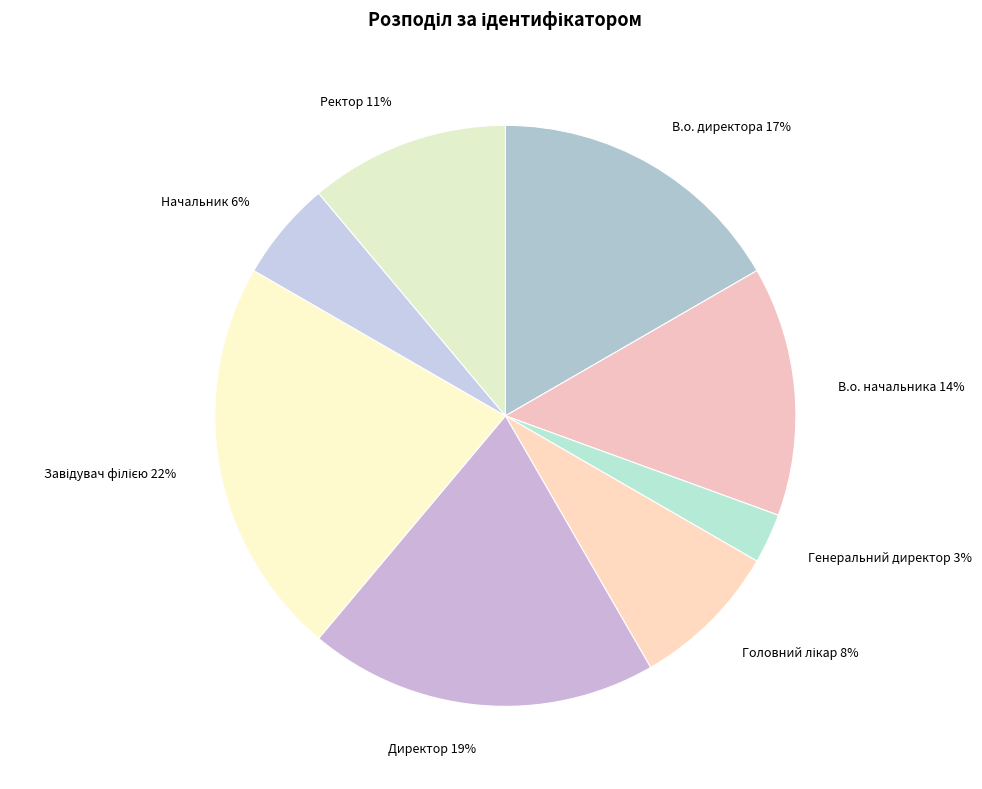

Does any single category account for the majority?

No